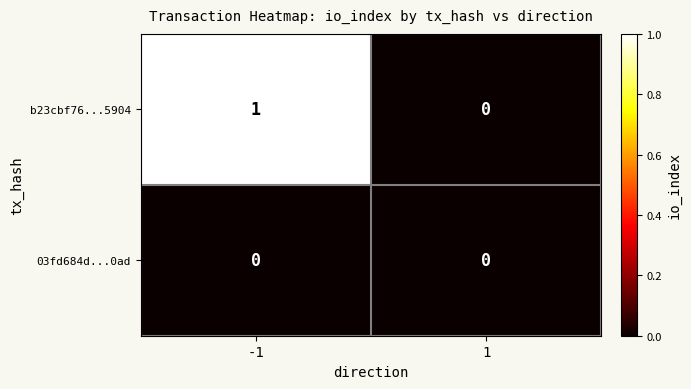

Rank the series at -1 from highest to lowest value.

b23cbf76...5904, 03fd684d...0ad